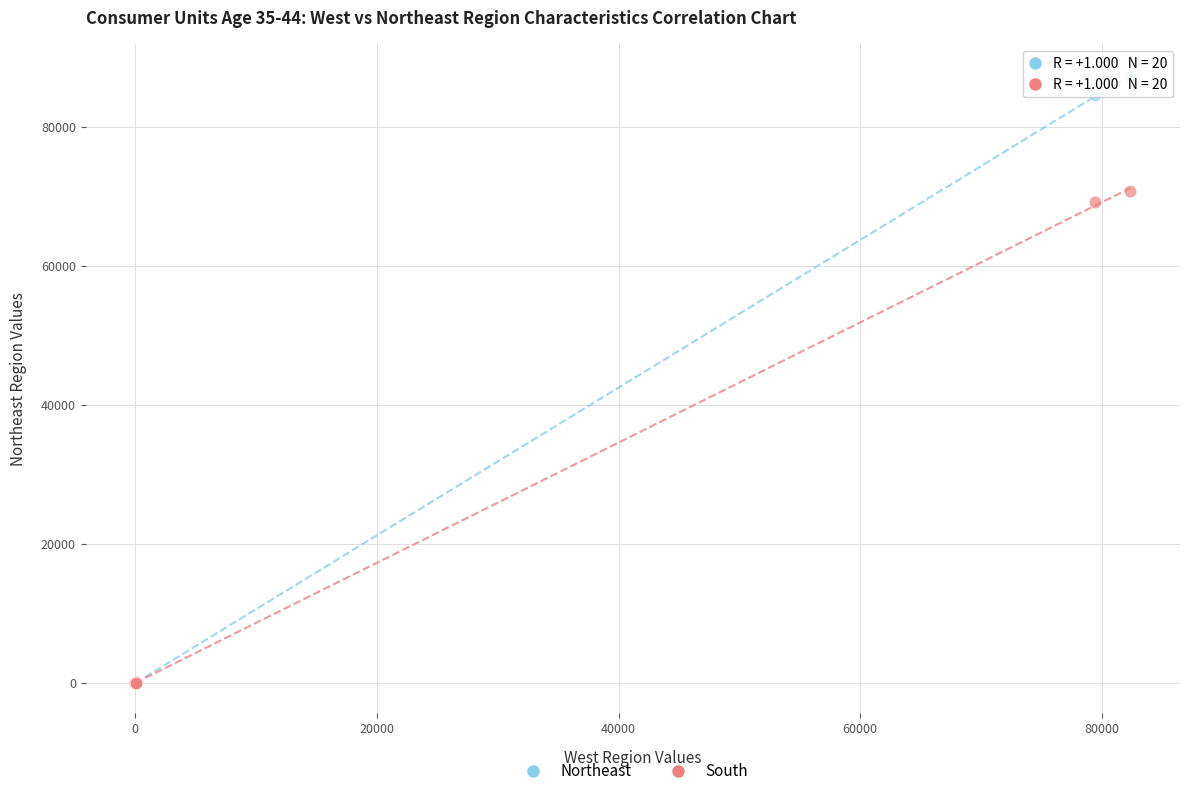

Which series reaches the maximum Y coordinate?

Northeast